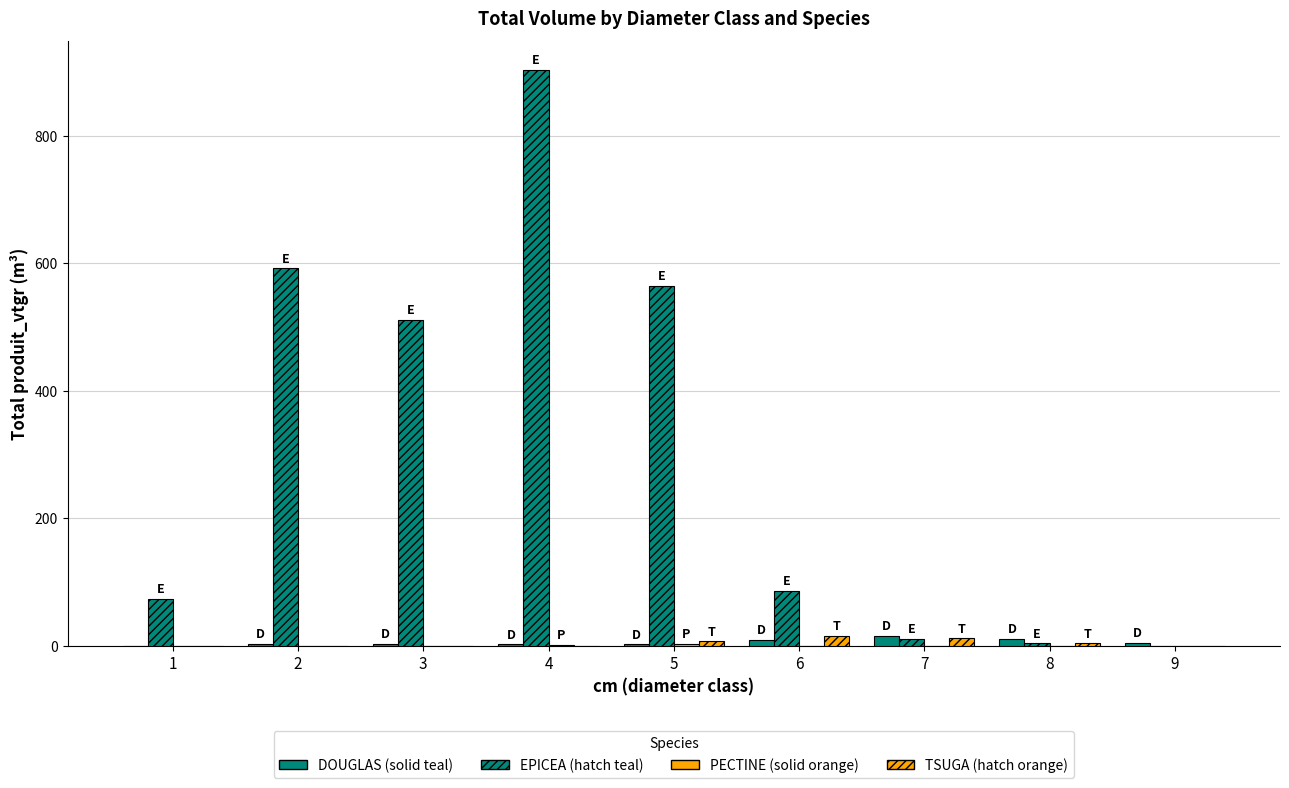

How many groups of bars are there?

9